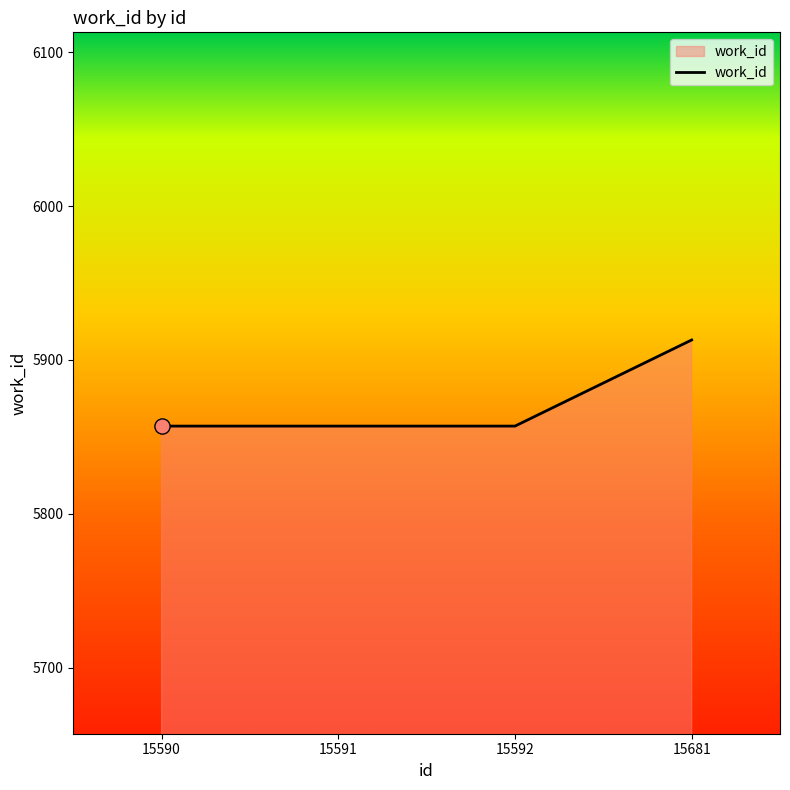

Approximately how many times larger is the value at 15592 compared to 15591?

1.0